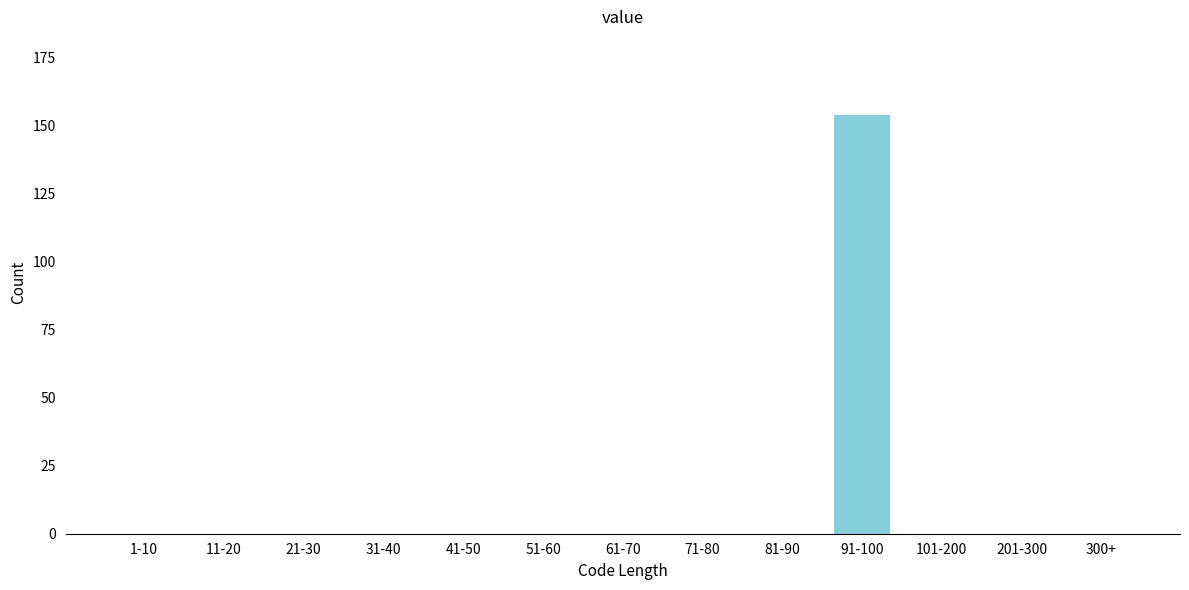

Reading left to right, transcribe all the data shown in this chart.

1-10=0	11-20=0	21-30=0	31-40=0	41-50=0	51-60=0	61-70=0	71-80=0	81-90=0	91-100=154	101-200=0	201-300=0	300+=0